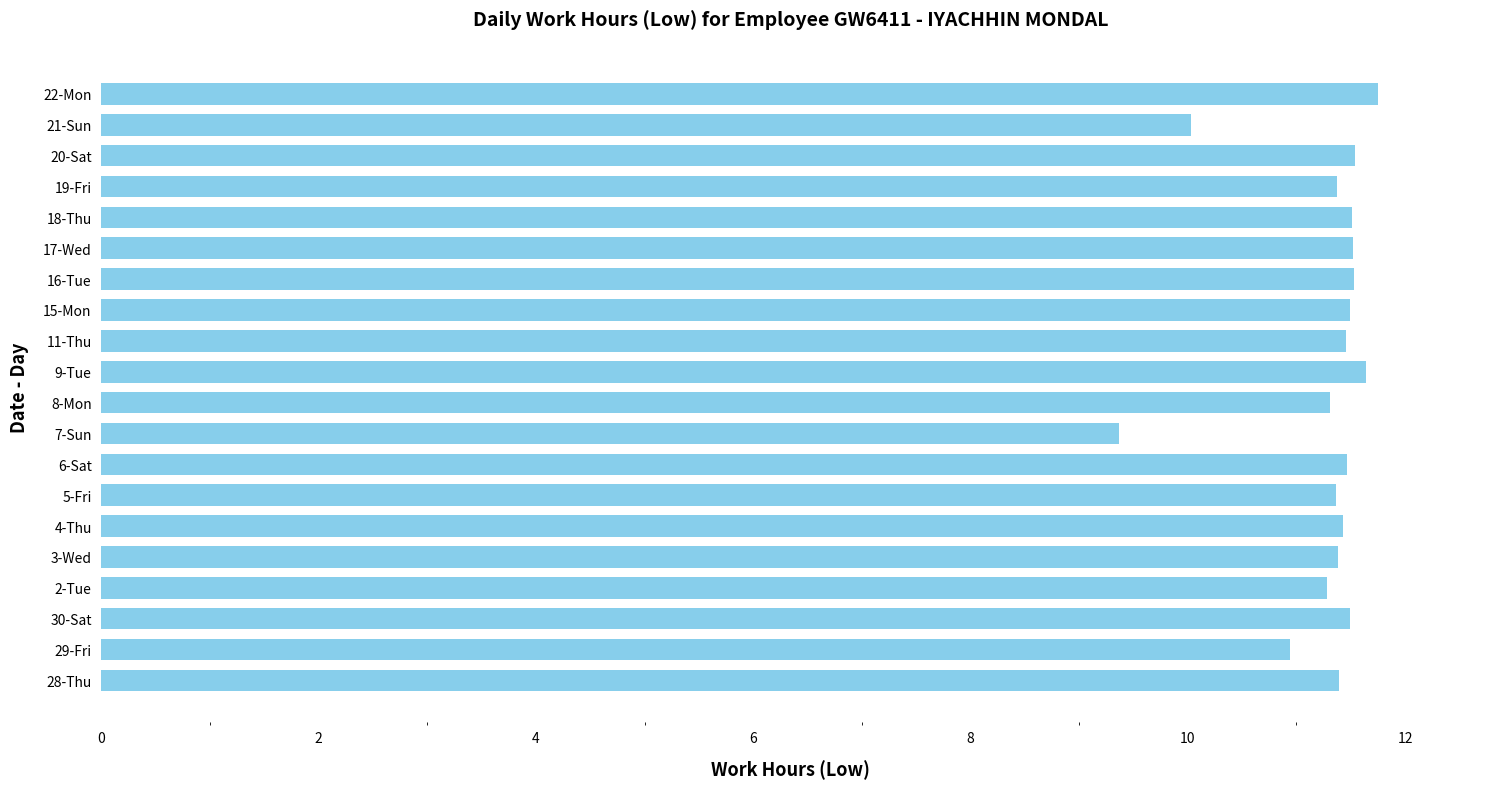

What is the change in value from 8-Mon to 9-Tue?

+0.3